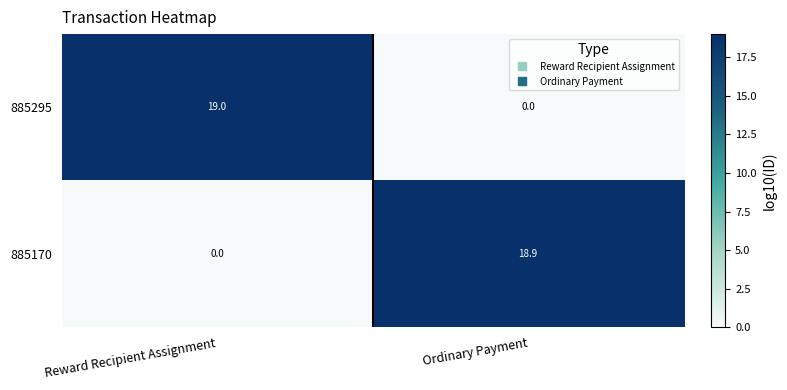

Reading left to right, transcribe all the data shown in this chart.

885295: 19.0	0.0
885170: 0.0	18.9